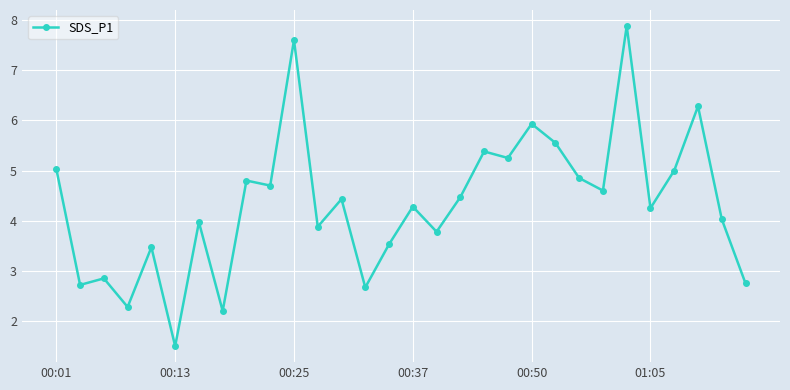

What is the difference between the maximum and minimum values?

6.4